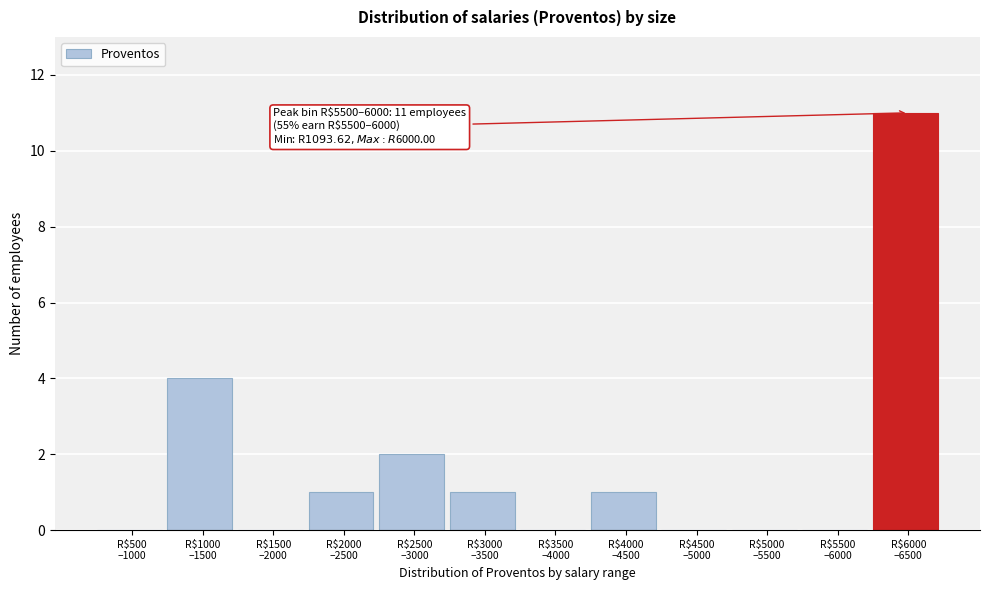

What is the sum of all values?

20